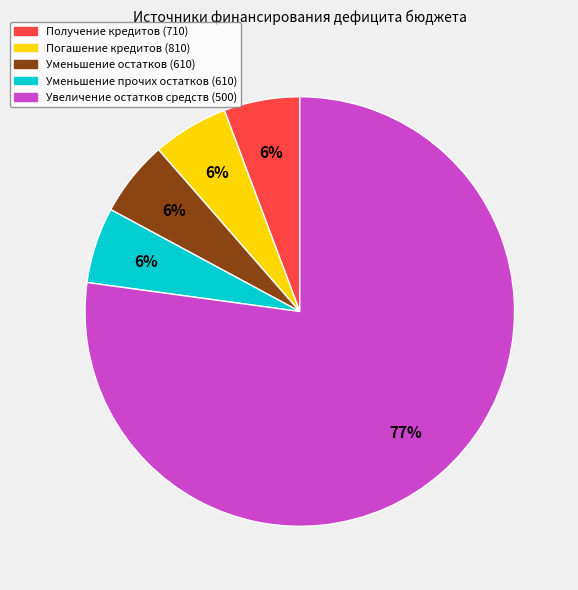

How many slices are in this pie chart?

5